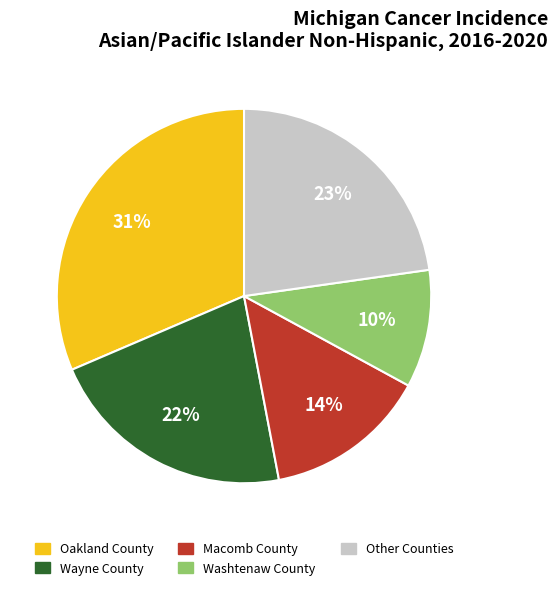

Does any single category account for the majority?

No